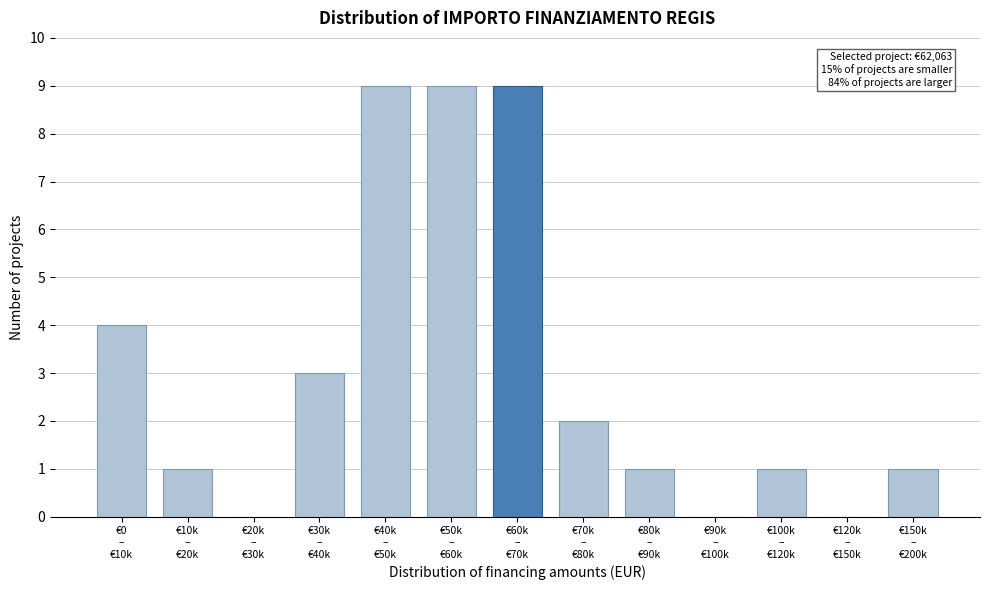

What is the sum of all values?

40